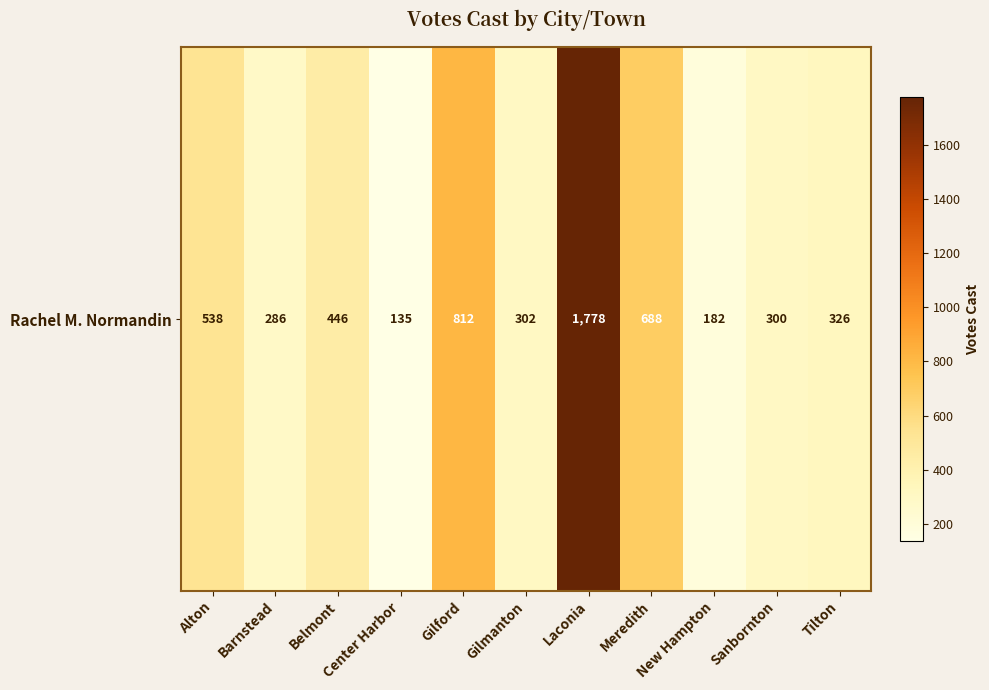

Between Tilton and Meredith, which is larger?

Meredith